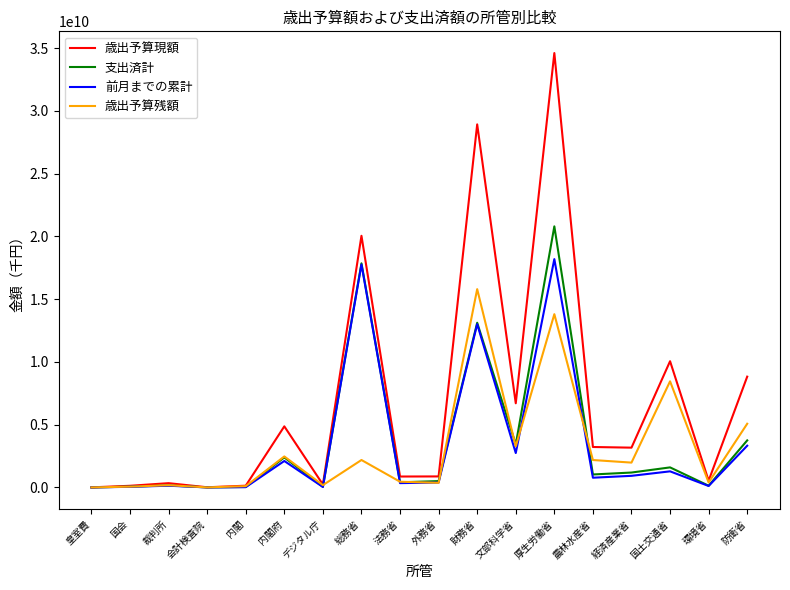

True or false: 歳出予算残額 has a value of 3279482776 at 文部科学省.

True